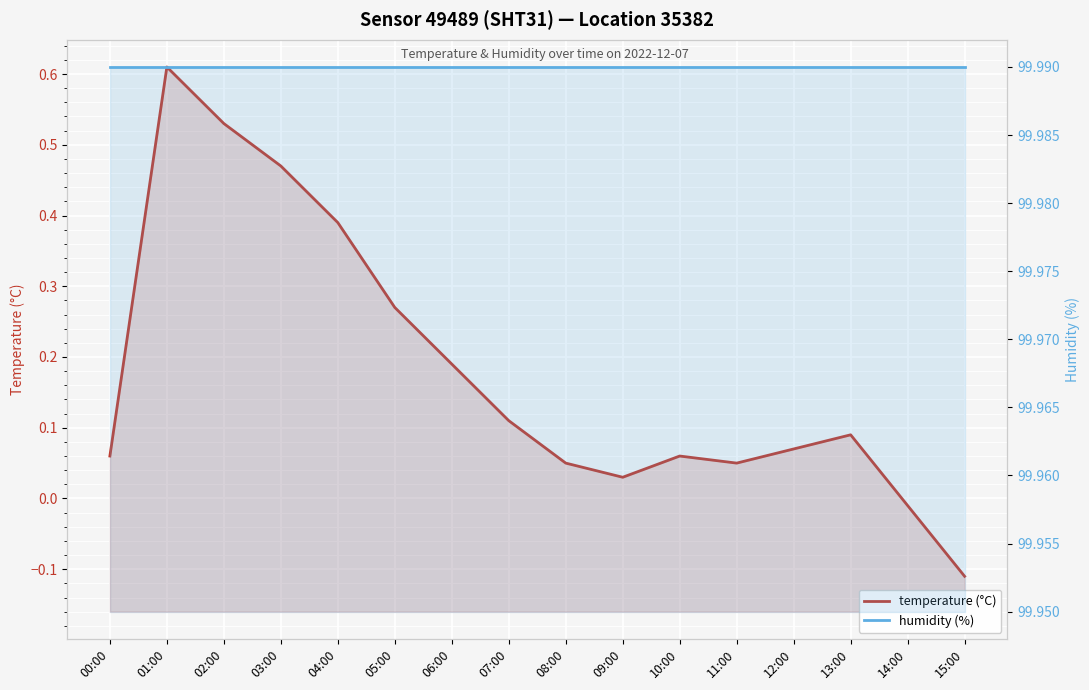

Reading right to left, list all the values displayed in this chart.

temperature (°C): 15:00=-0.1	14:00=-0.0	13:00=0.1	12:00=0.1	11:00=0.1	10:00=0.1	09:00=0.0	08:00=0.1	07:00=0.1	06:00=0.2	05:00=0.3	04:00=0.4	03:00=0.5	02:00=0.5	01:00=0.6	00:00=0.1
humidity (%): 15:00=100.0	14:00=100.0	13:00=100.0	12:00=100.0	11:00=100.0	10:00=100.0	09:00=100.0	08:00=100.0	07:00=100.0	06:00=100.0	05:00=100.0	04:00=100.0	03:00=100.0	02:00=100.0	01:00=100.0	00:00=100.0